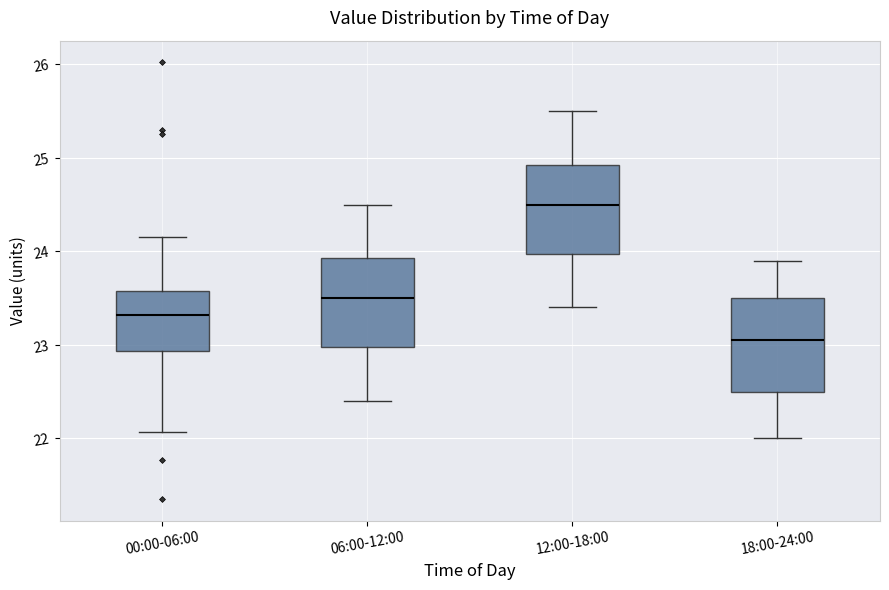

Which box has the highest median line?

12:00-18:00